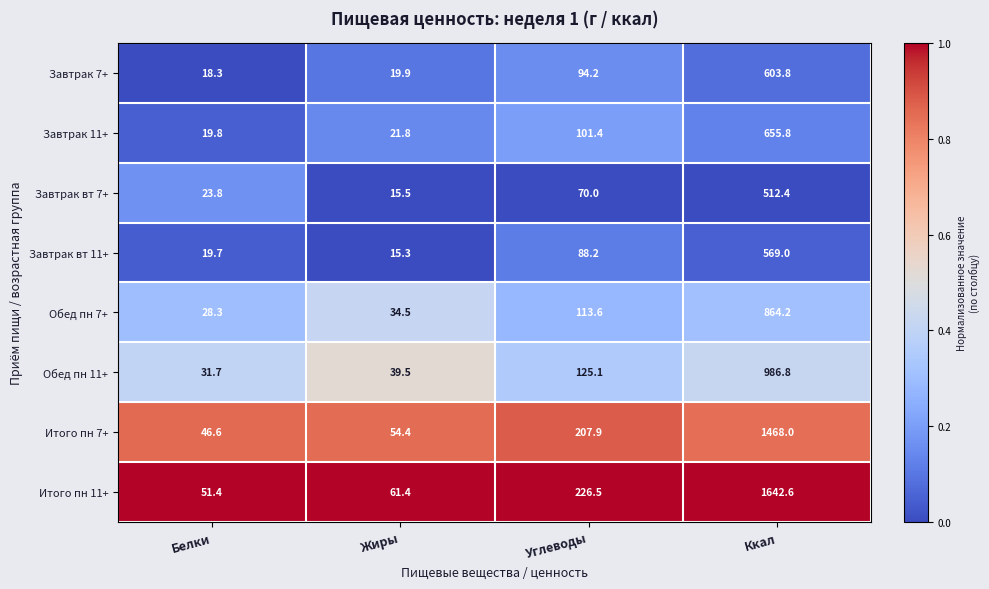

Rank the series at Ккал from lowest to highest value.

Завтрак вт 7+, Завтрак вт 11+, Завтрак 7+, Завтрак 11+, Обед пн 7+, Обед пн 11+, Итого пн 7+, Итого пн 11+